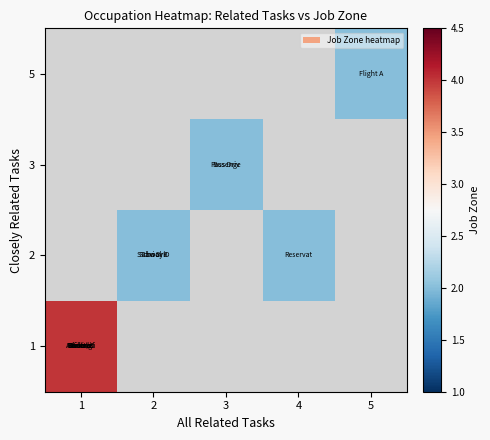

Which series has the largest range (max minus min)?

1